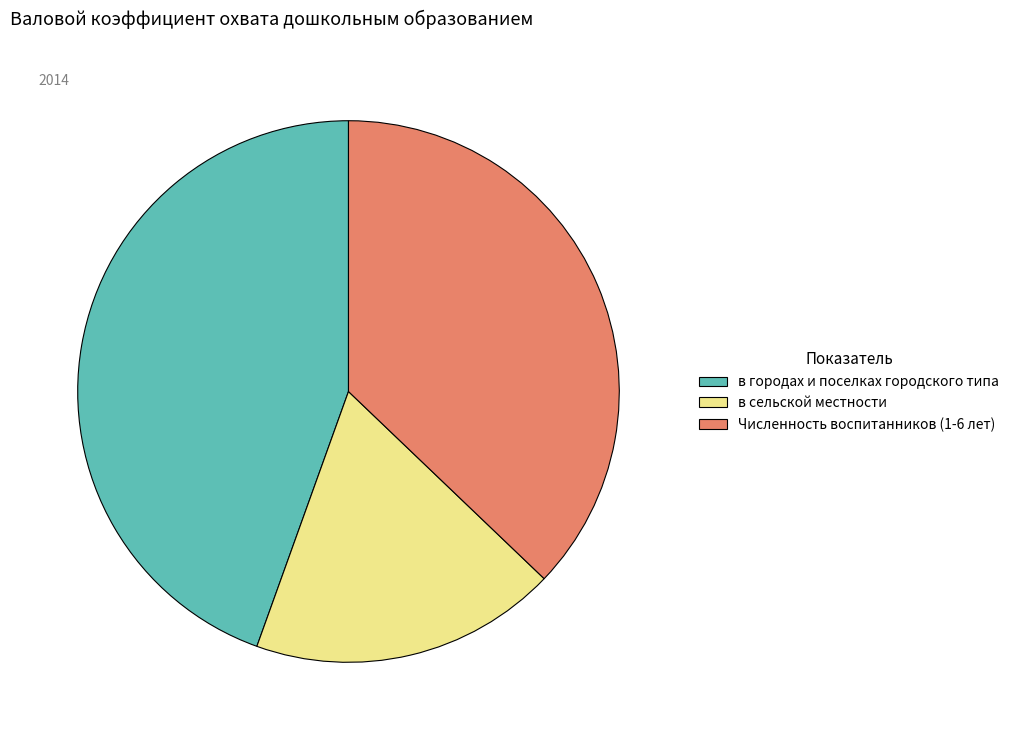

Count the number of slices in the pie.

3